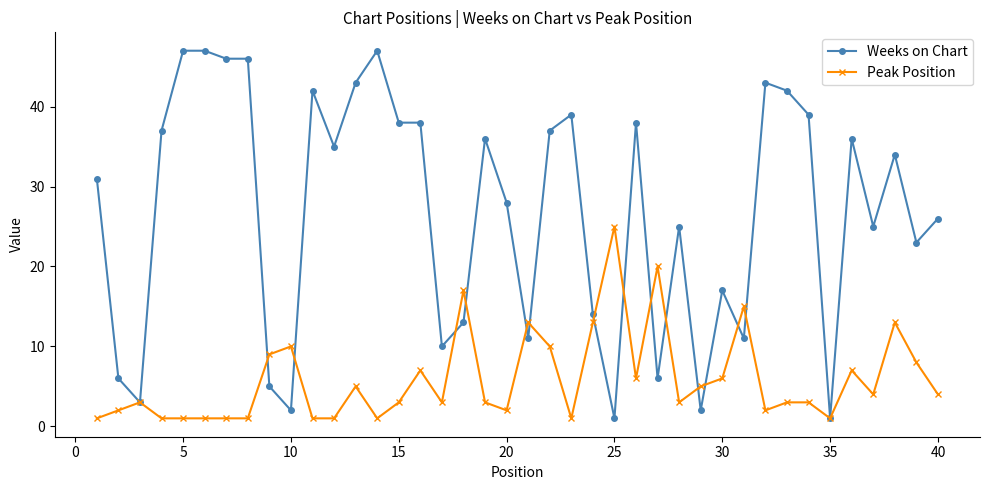

What is the highest value of the Weeks on Chart series?

47